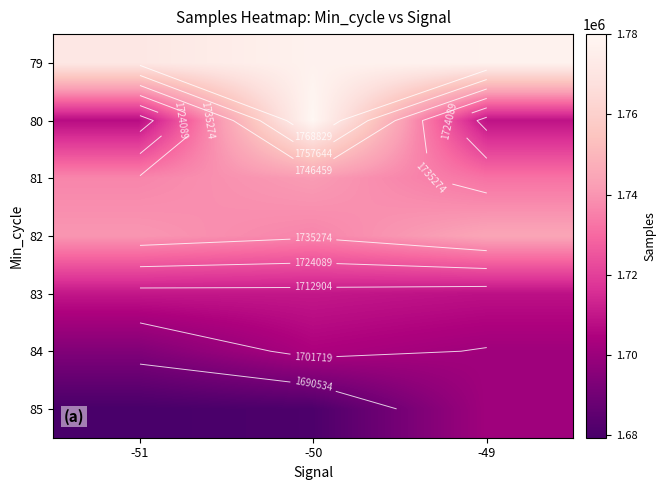

What is the total value across all series at -51?

12038696